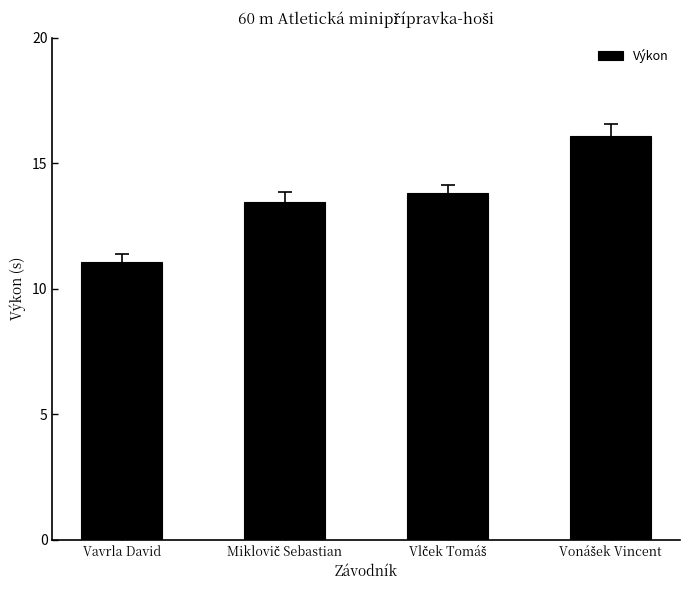

What position from the left is Vavrla David?

1